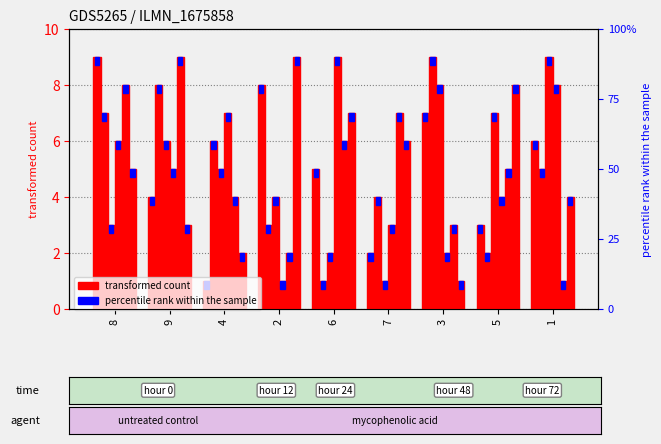

What is the difference between the highest and lowest values at 3?

8